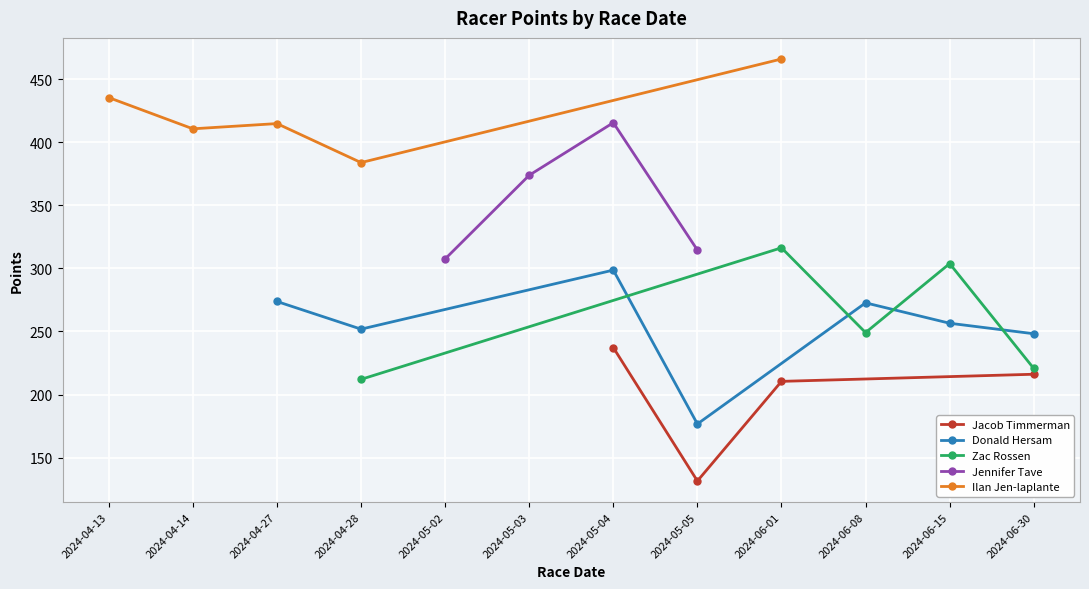

How many series are shown in this chart?

5